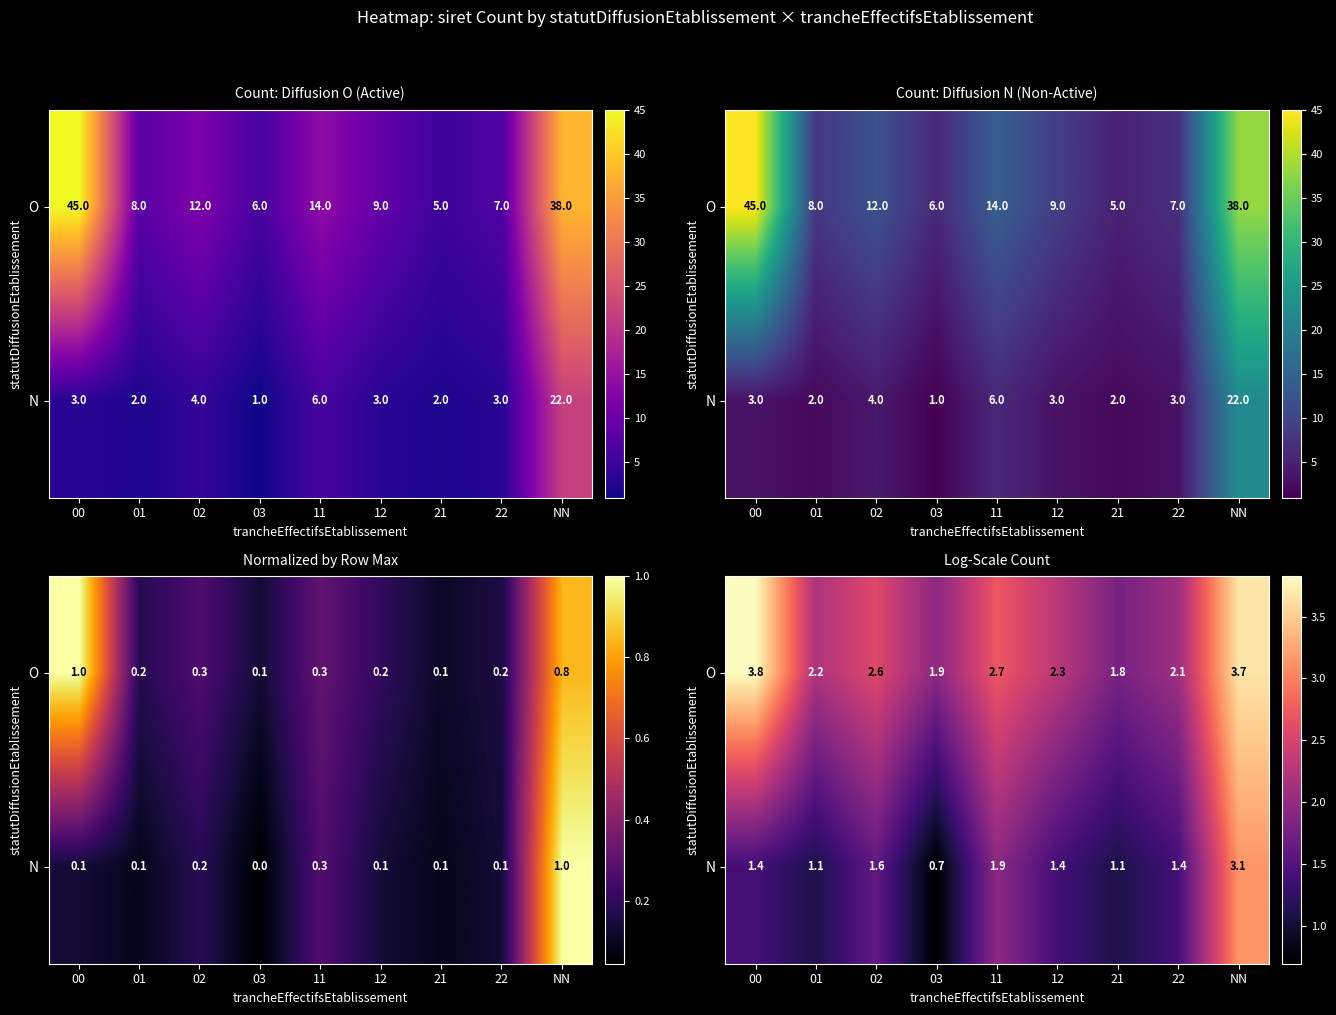

At which label does N first exceed 1?

00